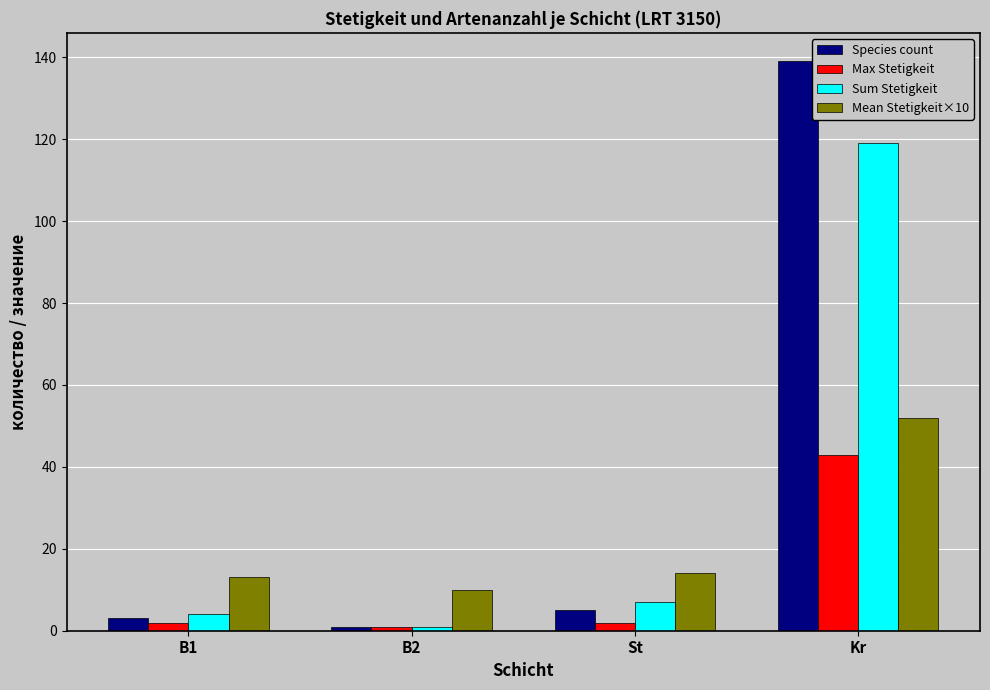

Which series has the widest spread of values?

Species count